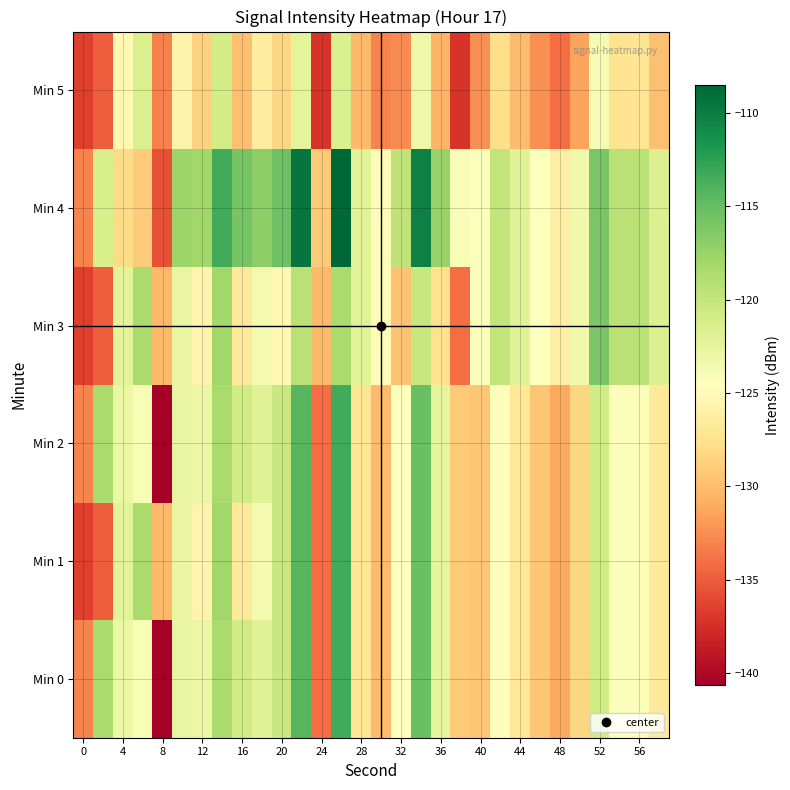

Which series has the largest range (max minus min)?

Min 0